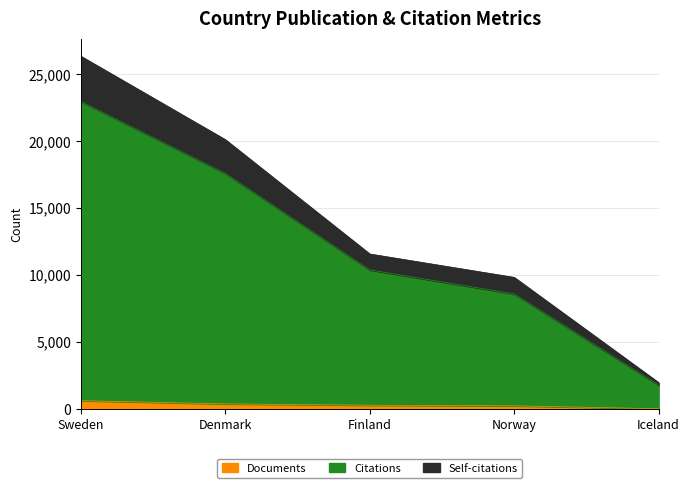

How many lines are shown in the chart?

3